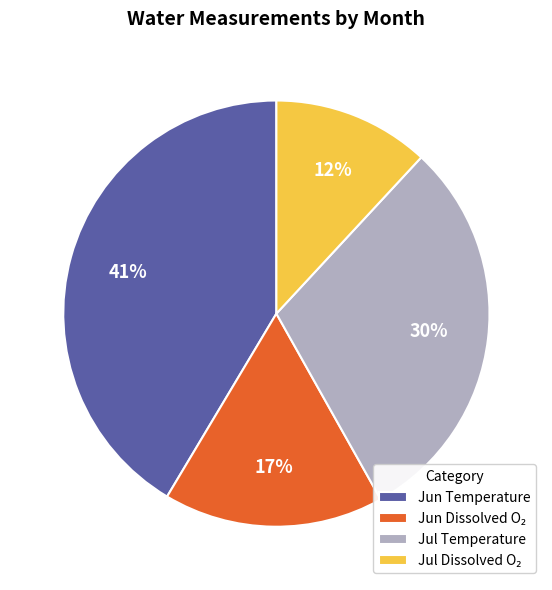

Which category has the biggest portion of the pie?

Jun Temperature